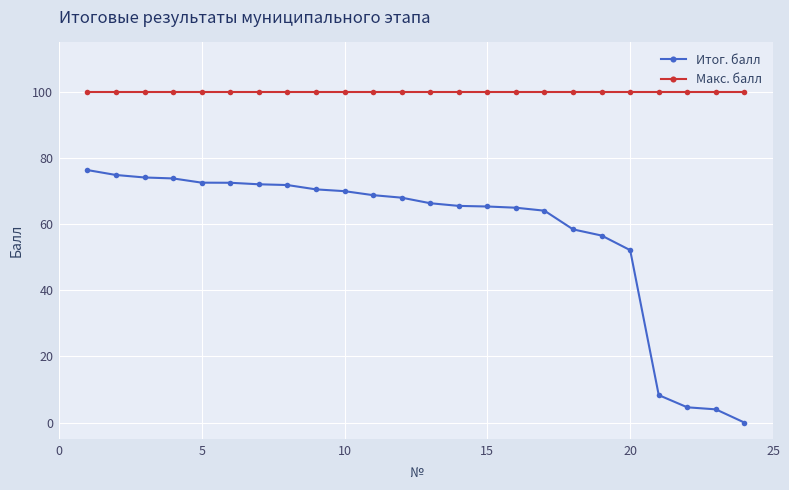

Which series has the largest total across all categories?

Макс. балл